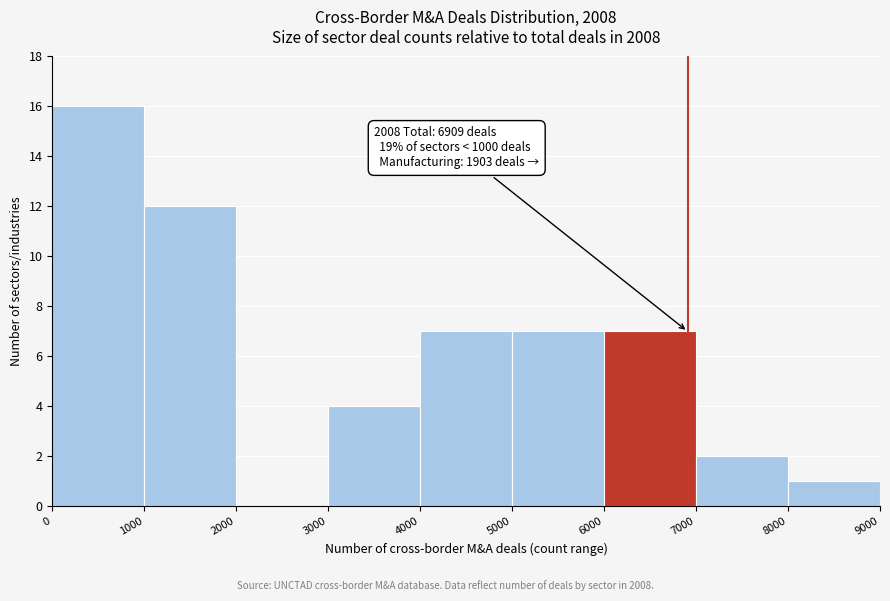

Over which range of the x-axis is the bar tallest?

0 to 1000